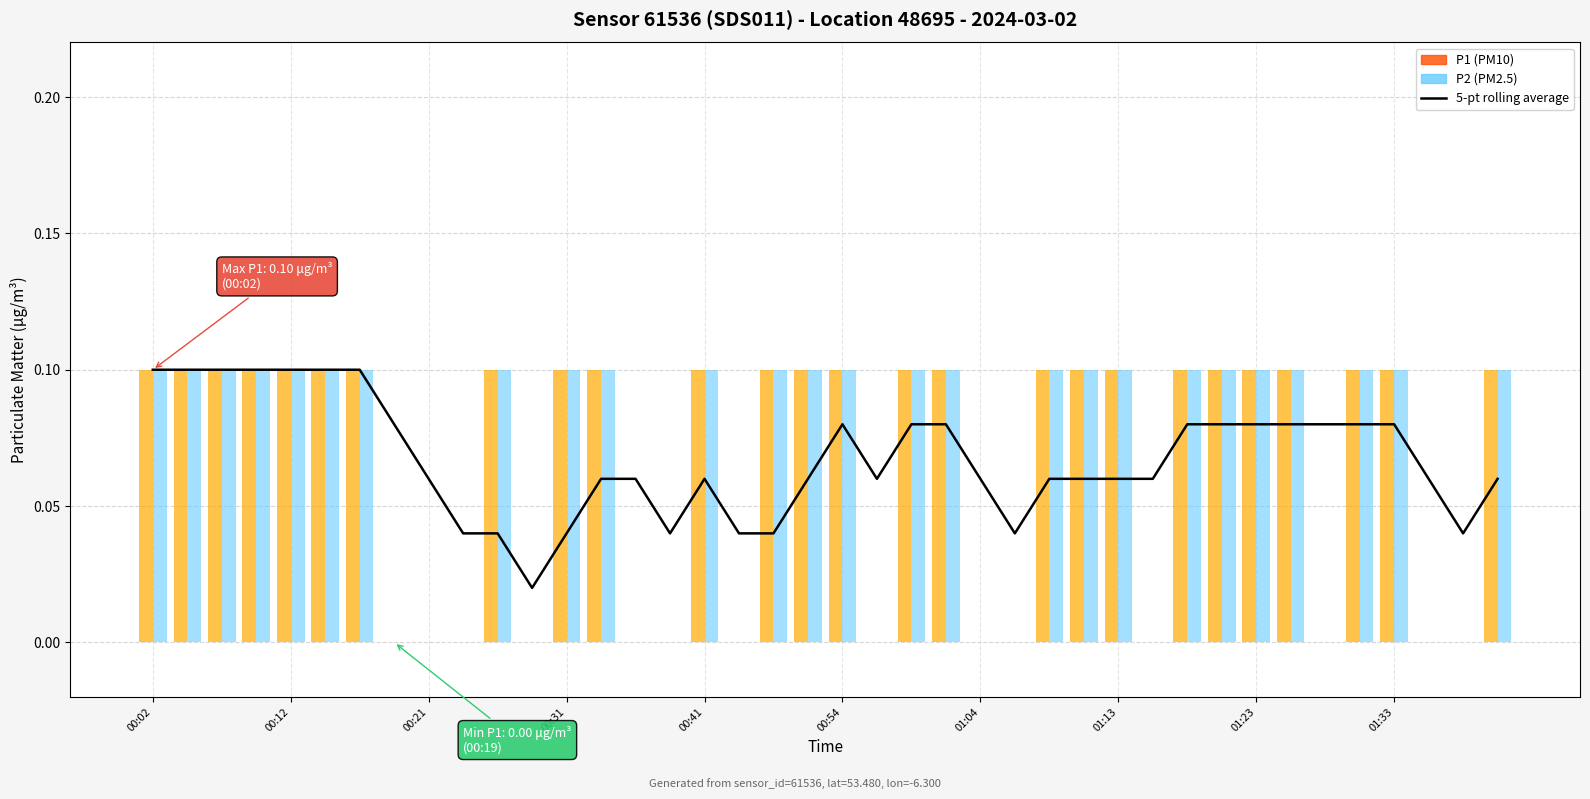

What position from the left is 23?

24